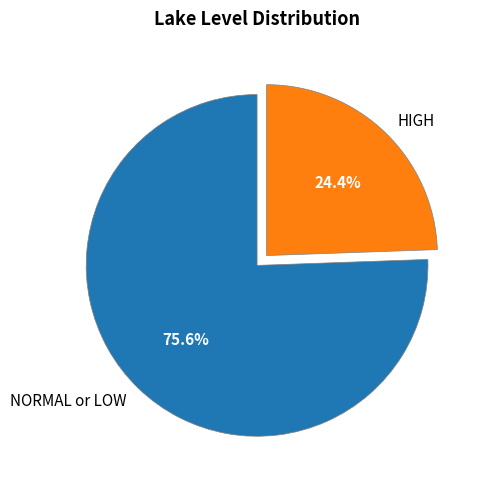

What is the smallest slice in the pie chart?

HIGH